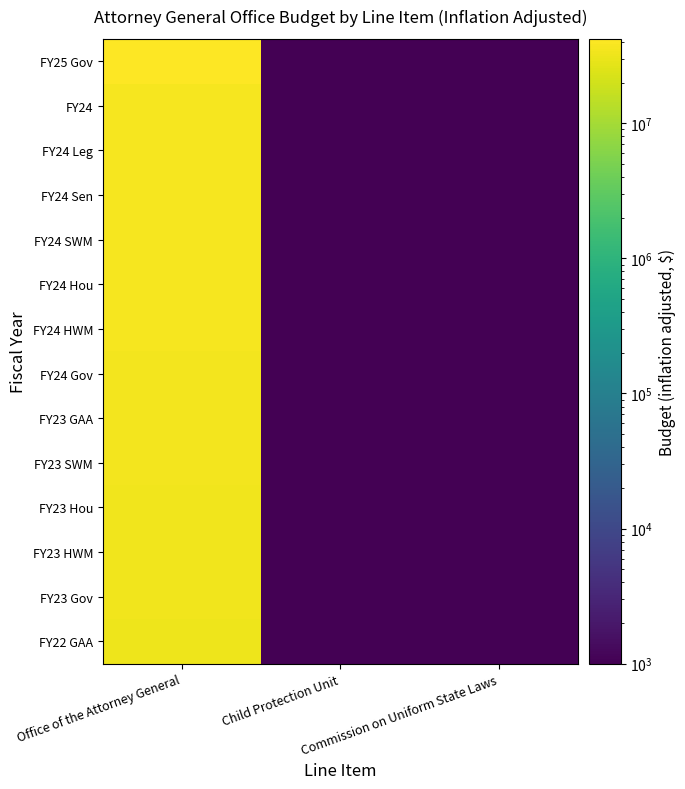

At which category is the sum across all series the highest?

Office of the Attorney General